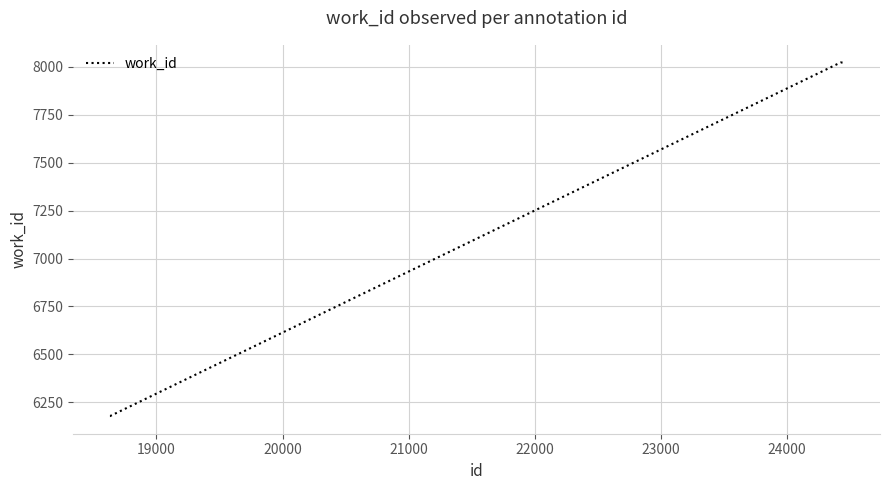

What is the maximum value shown in the chart?

8023